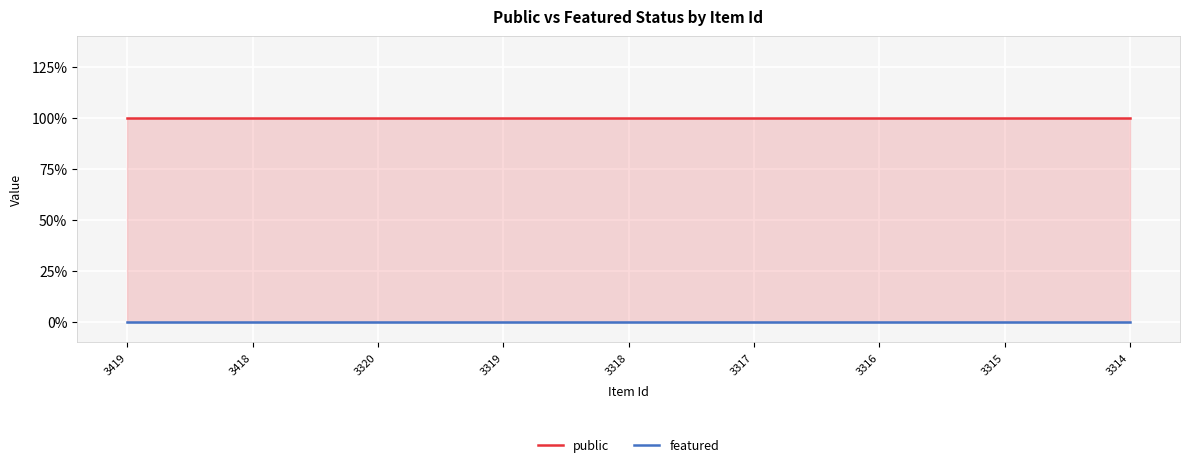

Which series has the largest range (max minus min)?

public